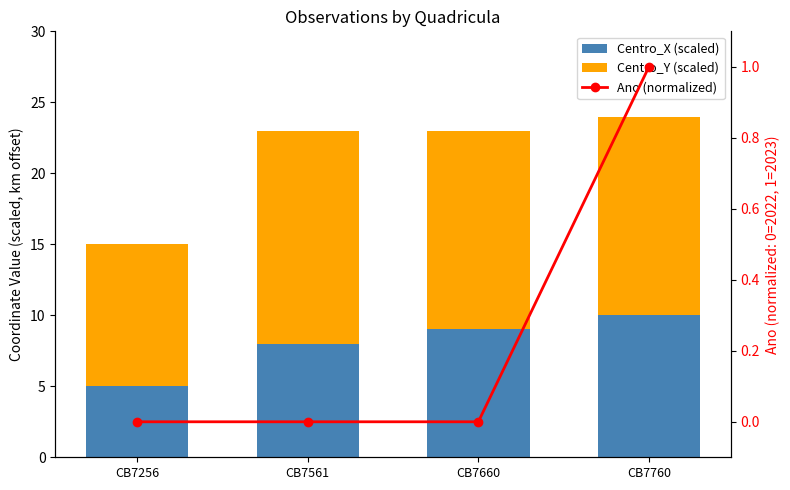

Rank the series at CB7256 from highest to lowest value.

Centro_Y (scaled), Centro_X (scaled), Ano (normalized)